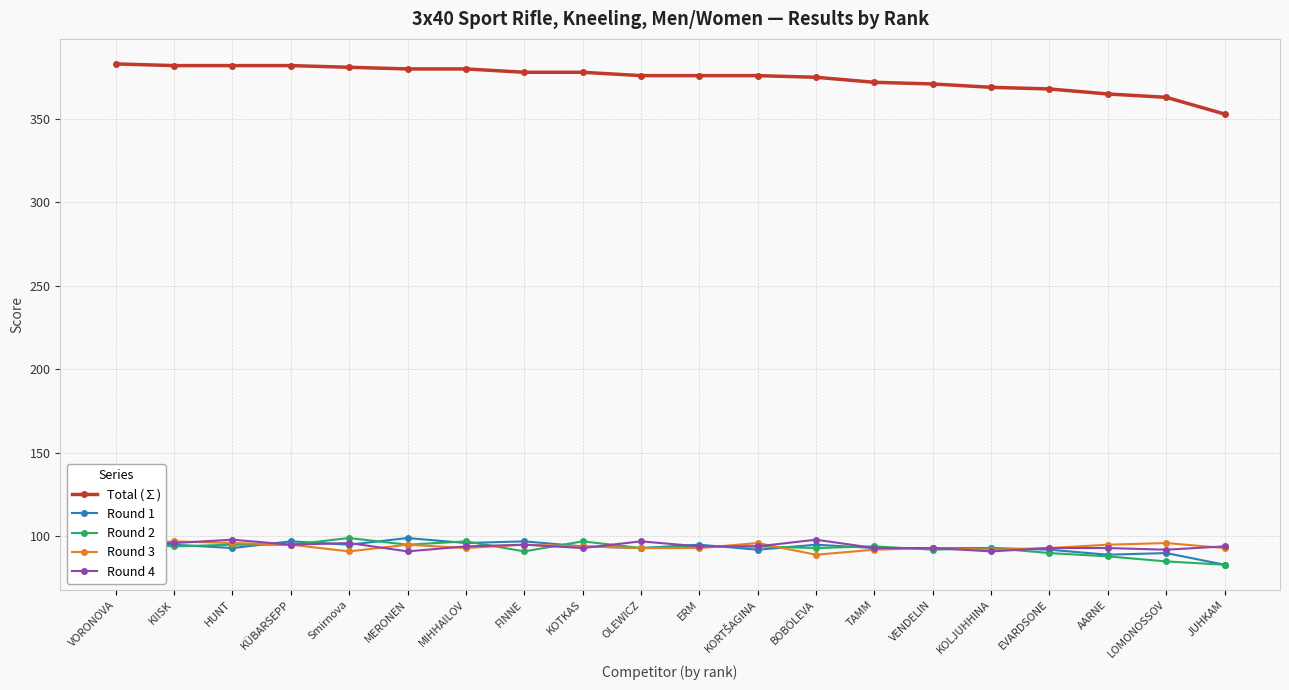

What is the lowest value of the Round 2 series?

83